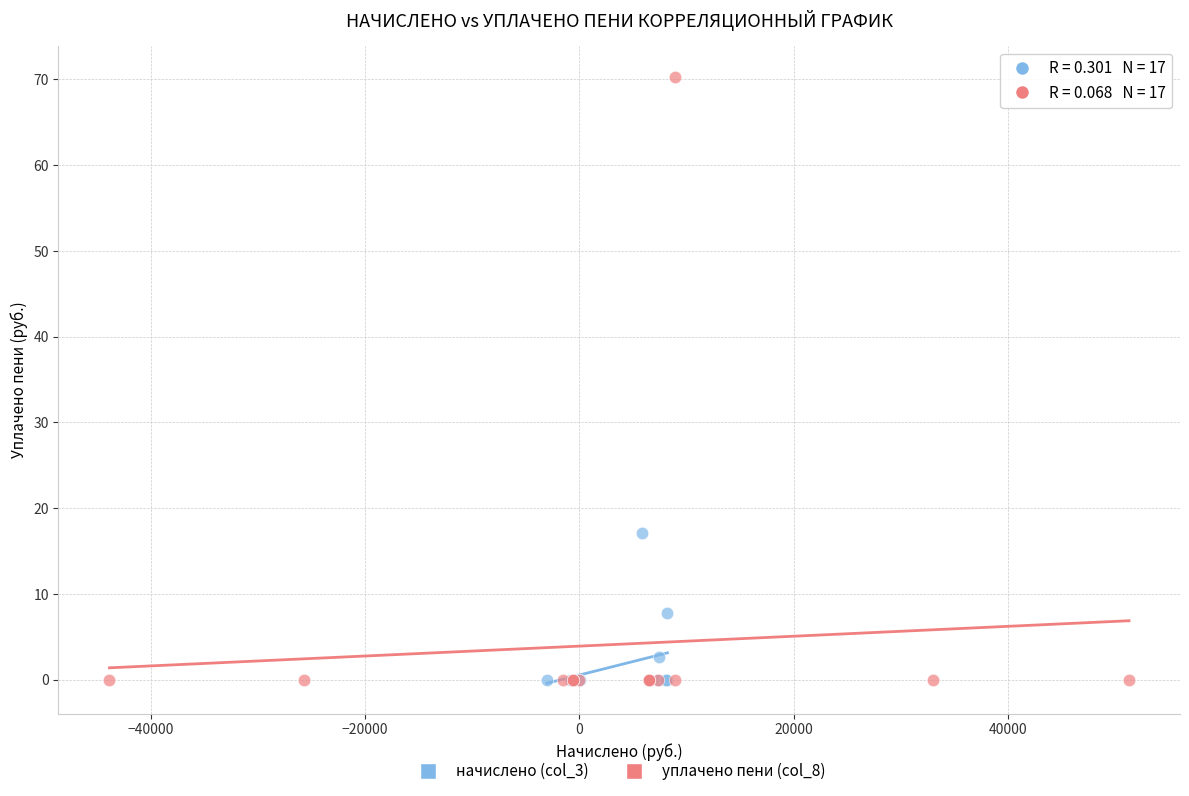

Which series contains the highest Y value?

уплачено пени (col_8)